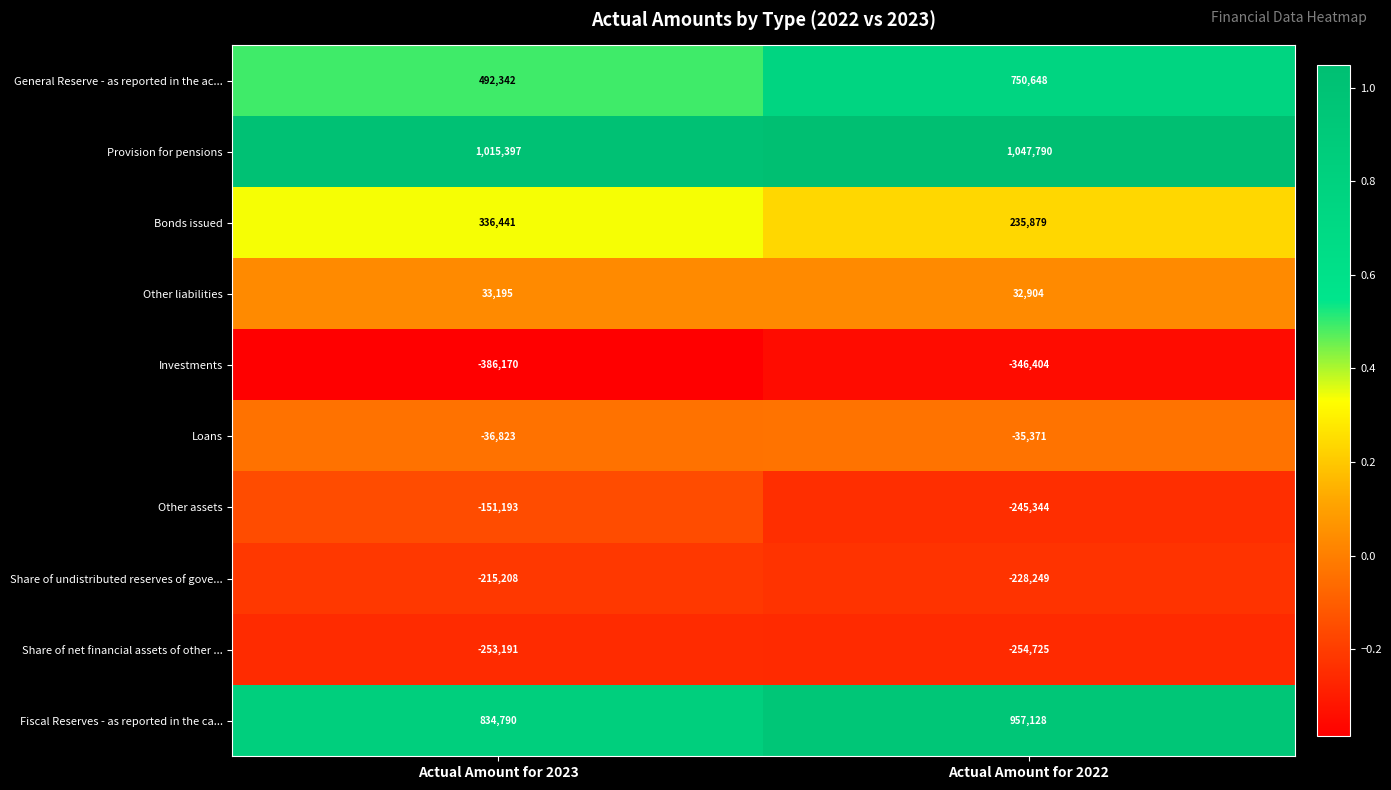

Which series has the largest range (max minus min)?

General Reserve - as reported in the ac...